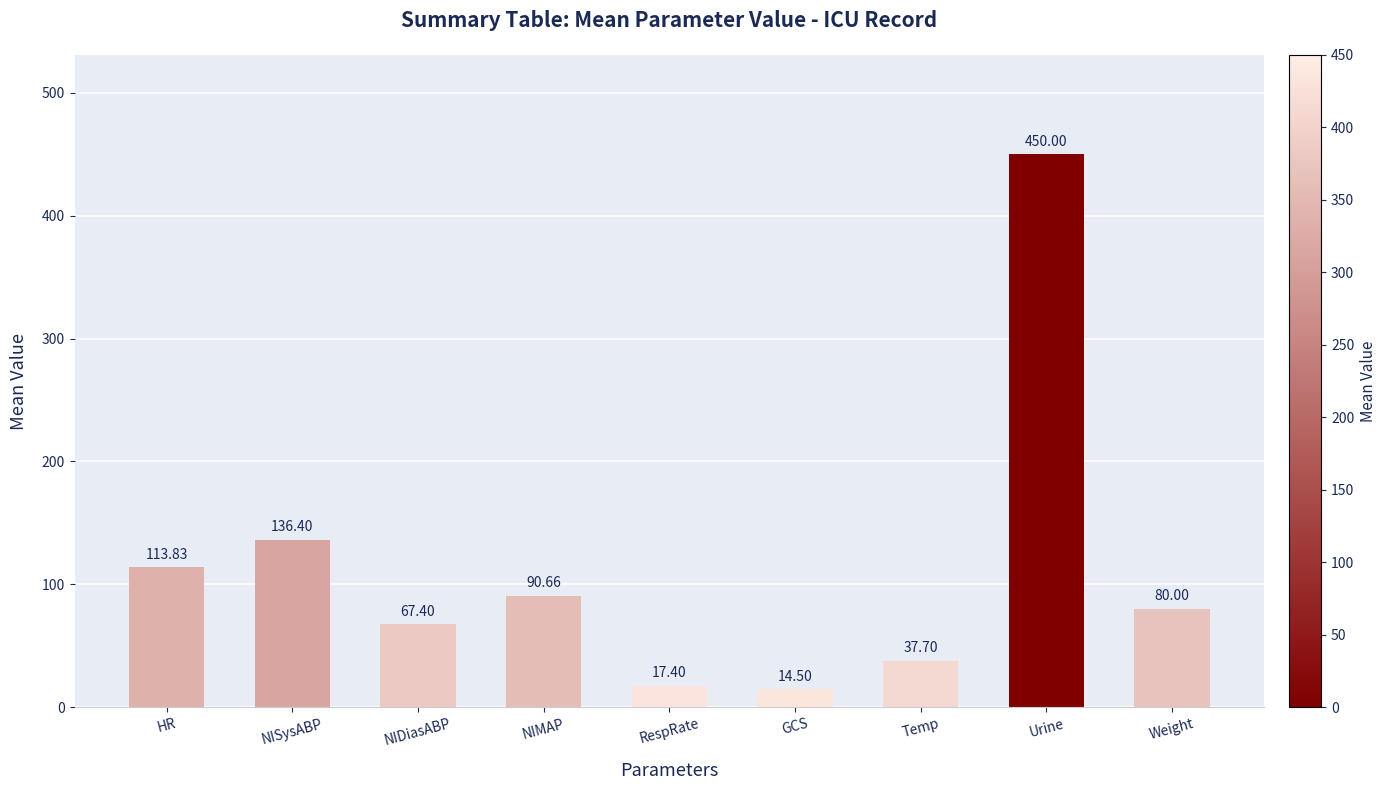

Where is the data nearest to the value 232?

NISysABP